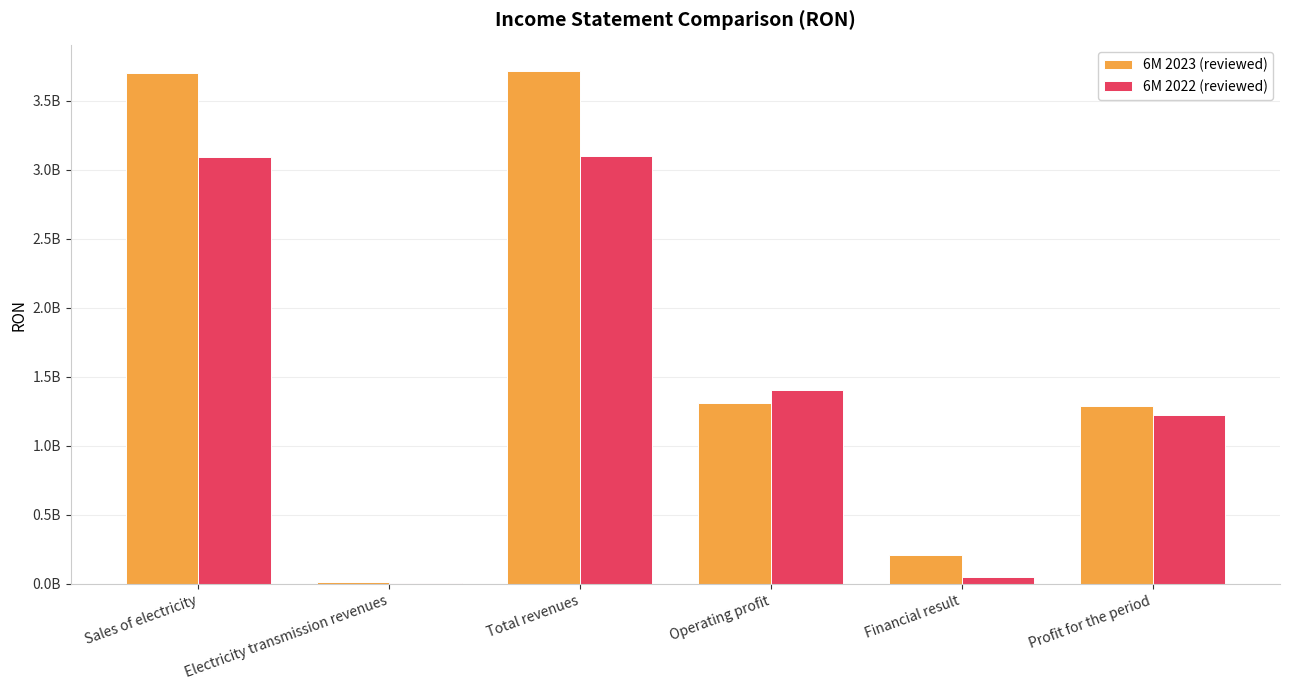

Reading left to right, extract all data points from this chart.

6M 2023 (reviewed): 3699193687	15694446	3714888133	1311144130	209548019	1288781046
6M 2022 (reviewed): 3089082186	9190035	3098272221	1405280612	50292875	1220792209